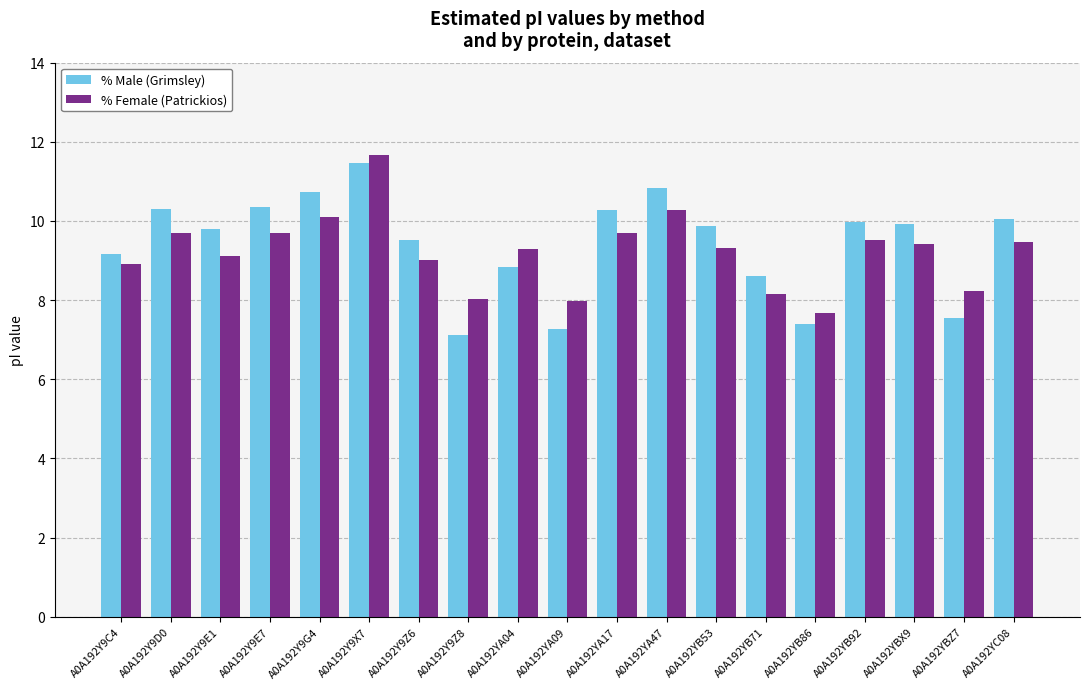

True or false: % Male (Grimsley) has a value of 12.2 at A0A192Y9C4.

False